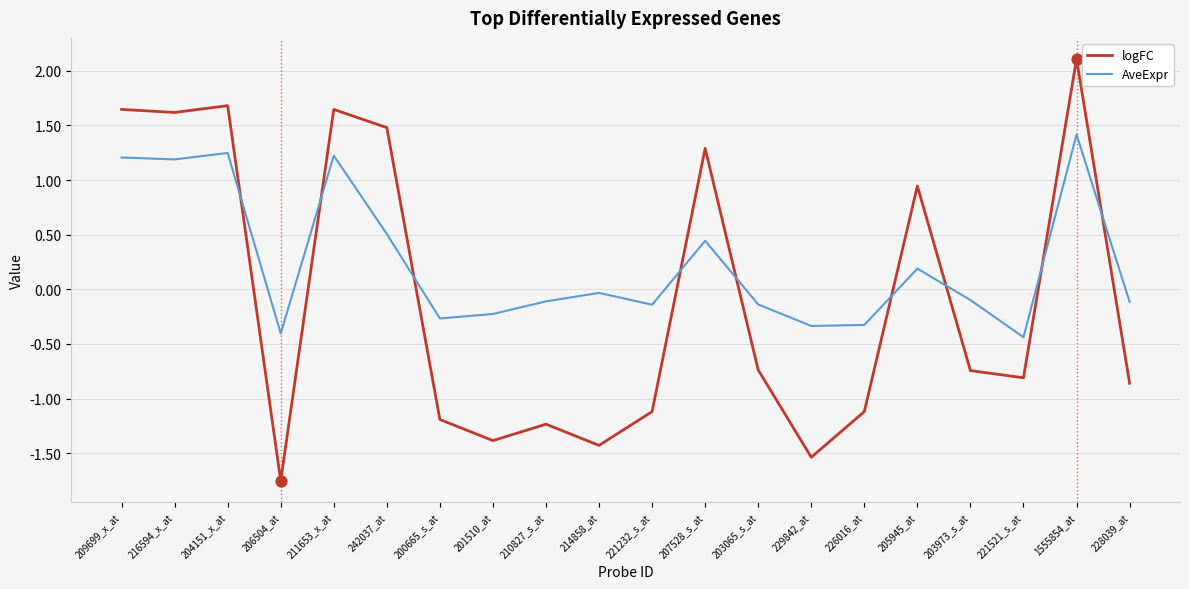

What are all the series names shown in the legend?

logFC, AveExpr